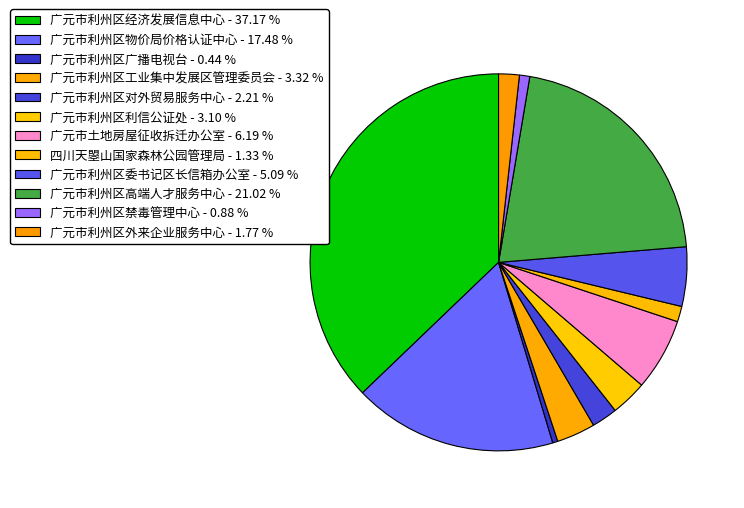

How many segments does this pie chart have?

12